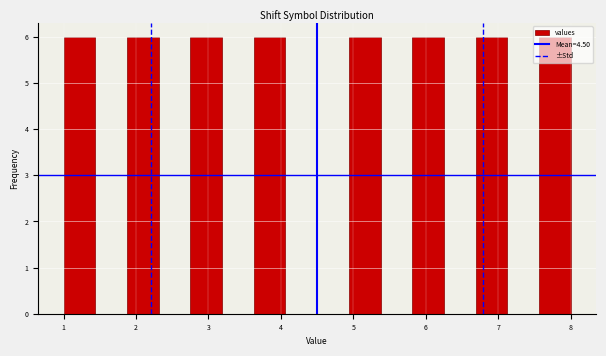

How tall is the bar that spans 6.7 to 7.1 on the x-axis? Neither the bar edges nor the heights are printed on the chart, so give them approximately, as read against the axes.

6